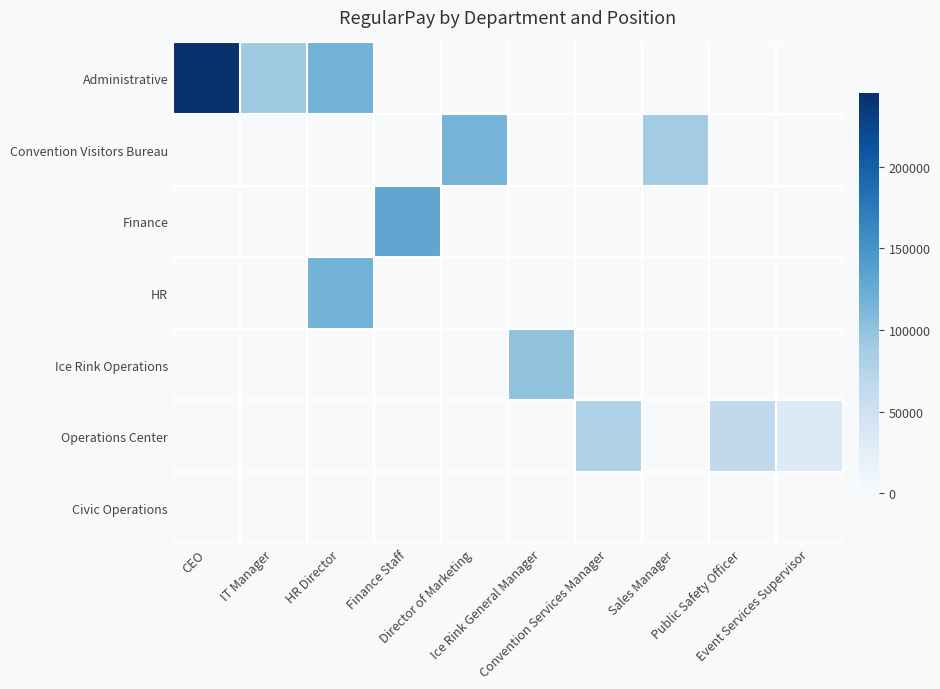

True or false: Administrative has a value of 90916.0 at IT Manager.

True